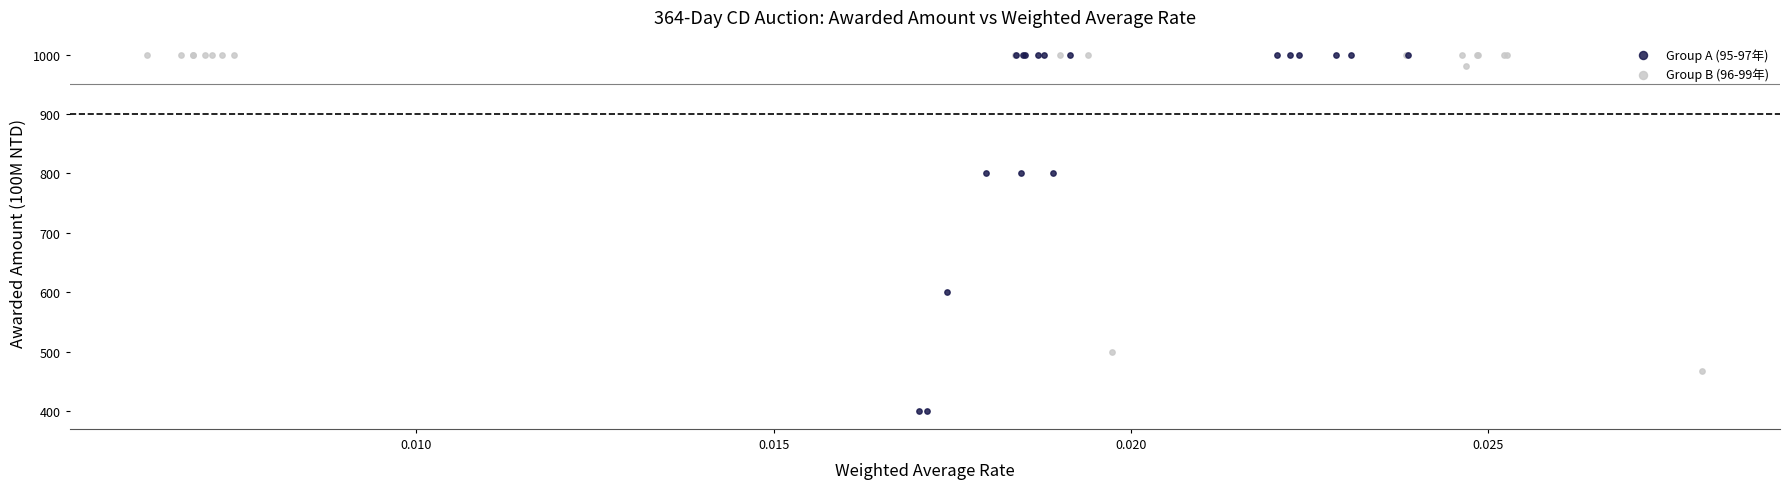

Which series reaches the minimum Y coordinate?

Group A (95-97年)